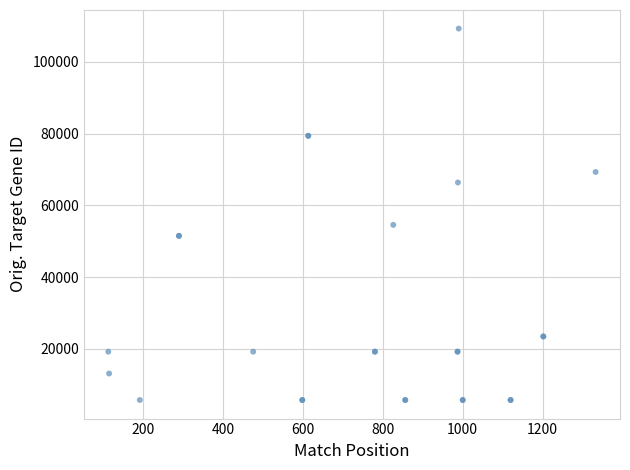

What Y value in the scatter plot is closest to 57484?

54535